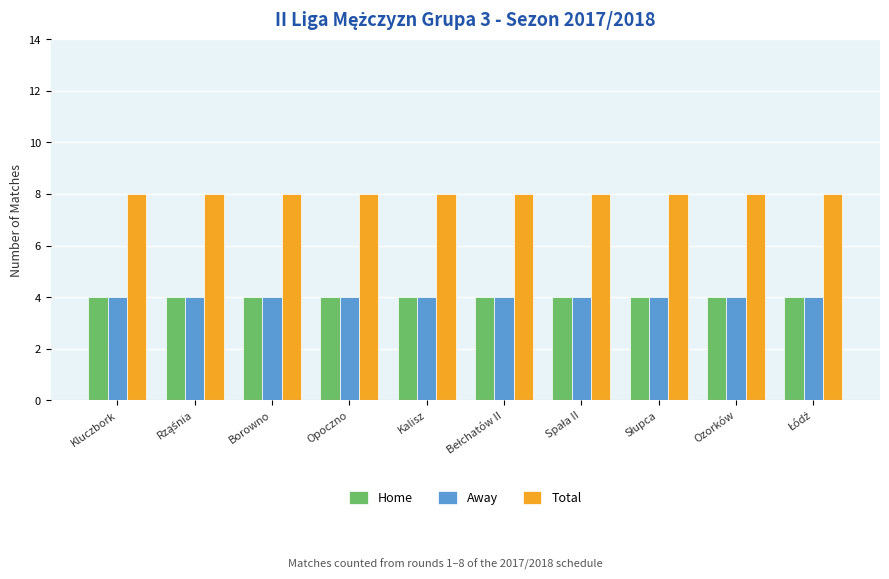

True or false: Away has a value of 4 at Kalisz.

True